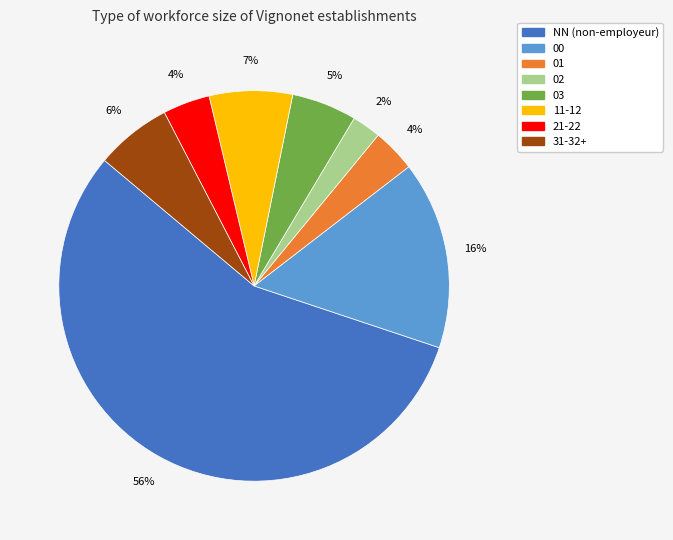

Does any single category account for the majority?

Yes